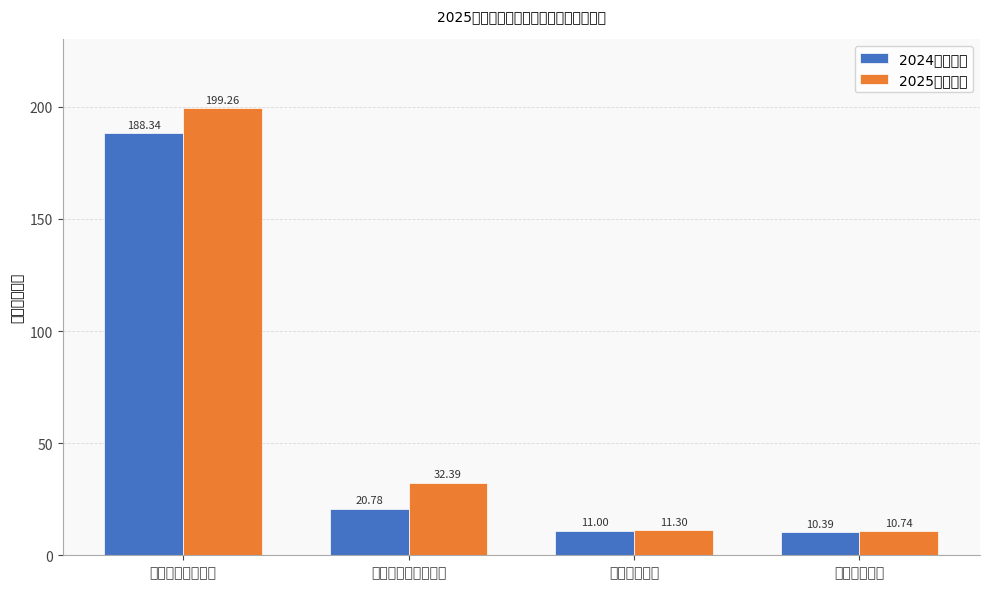

How many data points in 2024年预算数 are above 20?

2